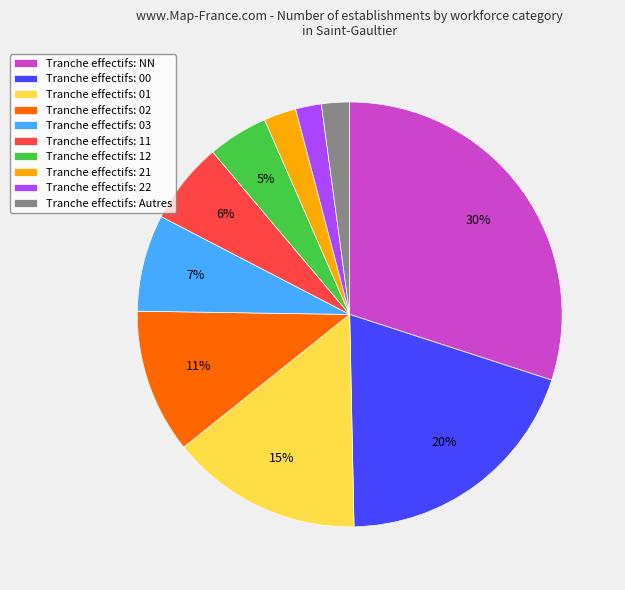

Count the number of slices in the pie.

10